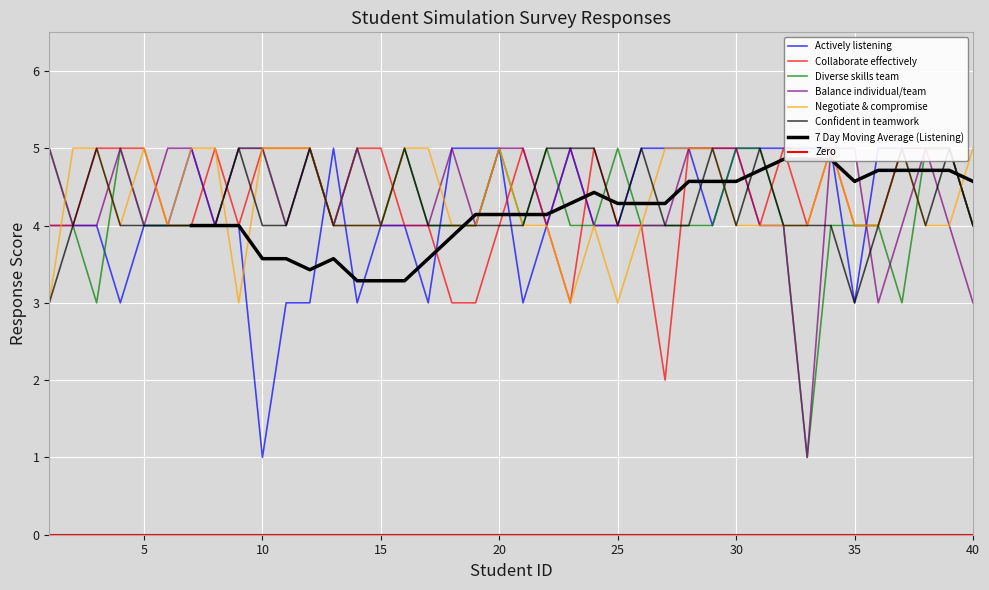

Which category has the lowest value across all series?

10